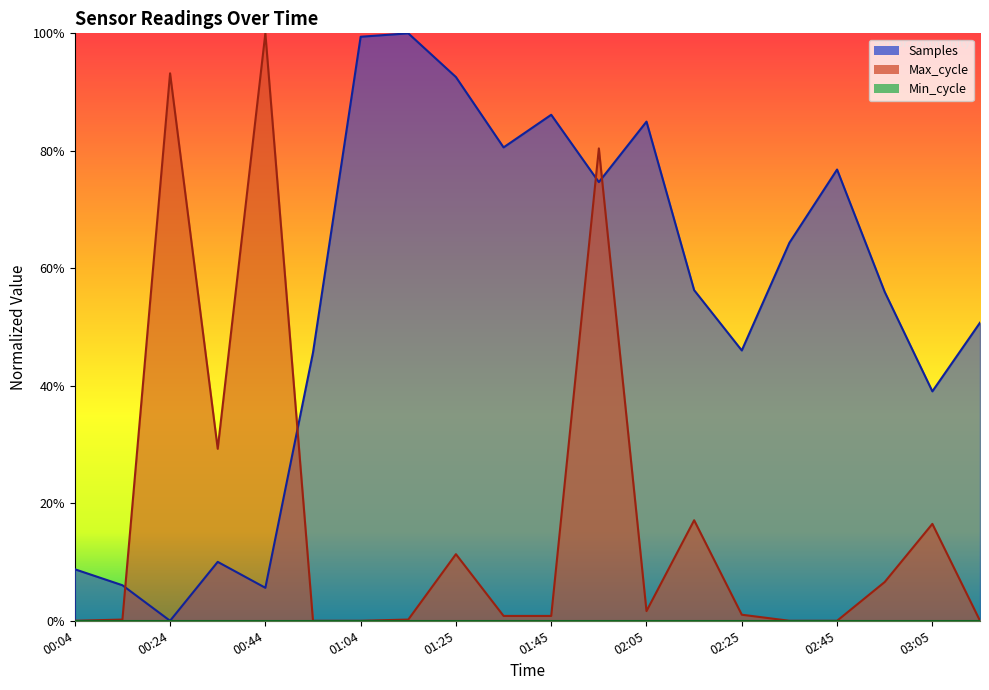

What position from the right is 00:24?

18